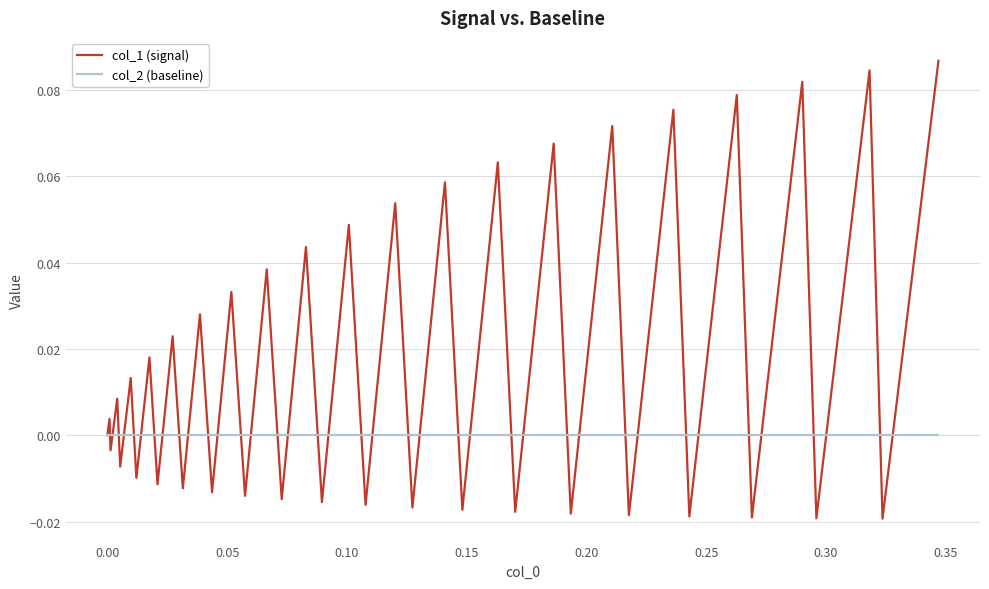

Which series has the largest total across all categories?

col_1 (signal)